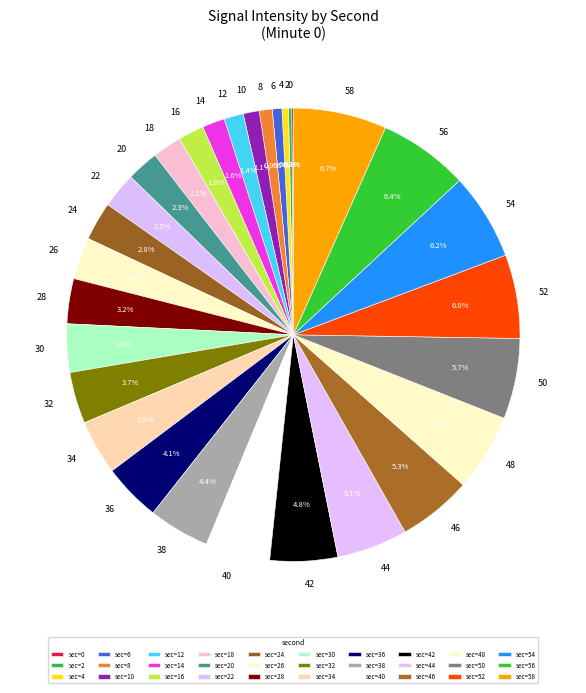

Is there a majority slice in this chart?

No